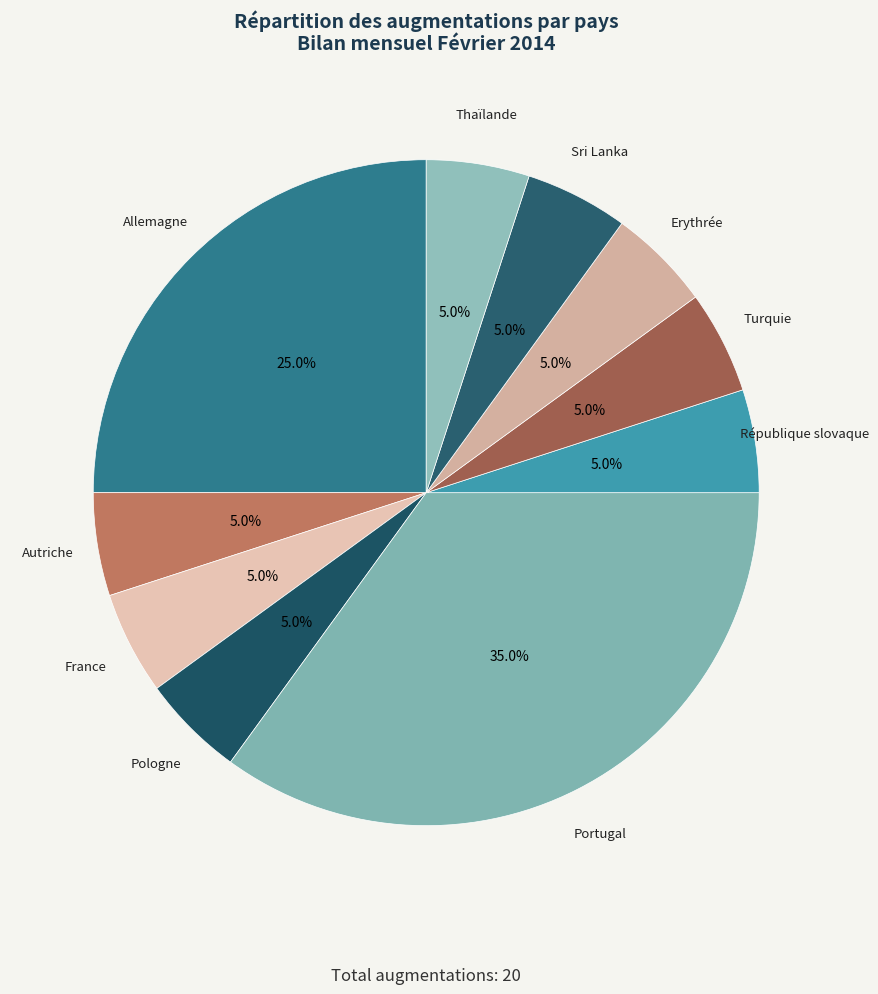

Approximately how many times larger is the value at Portugal compared to République slovaque?

7.0